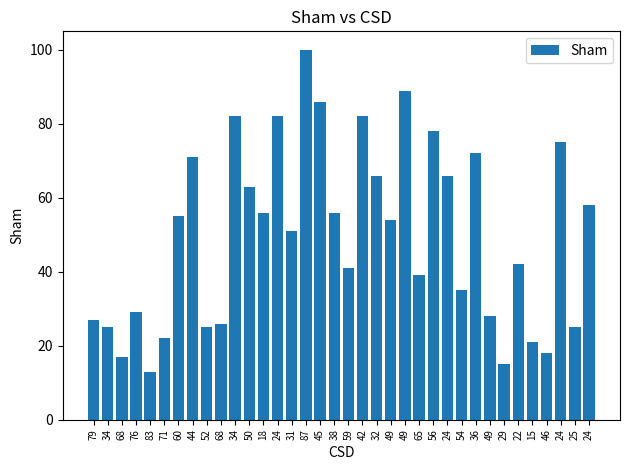

What is the change in value from 76 to 60?

+26